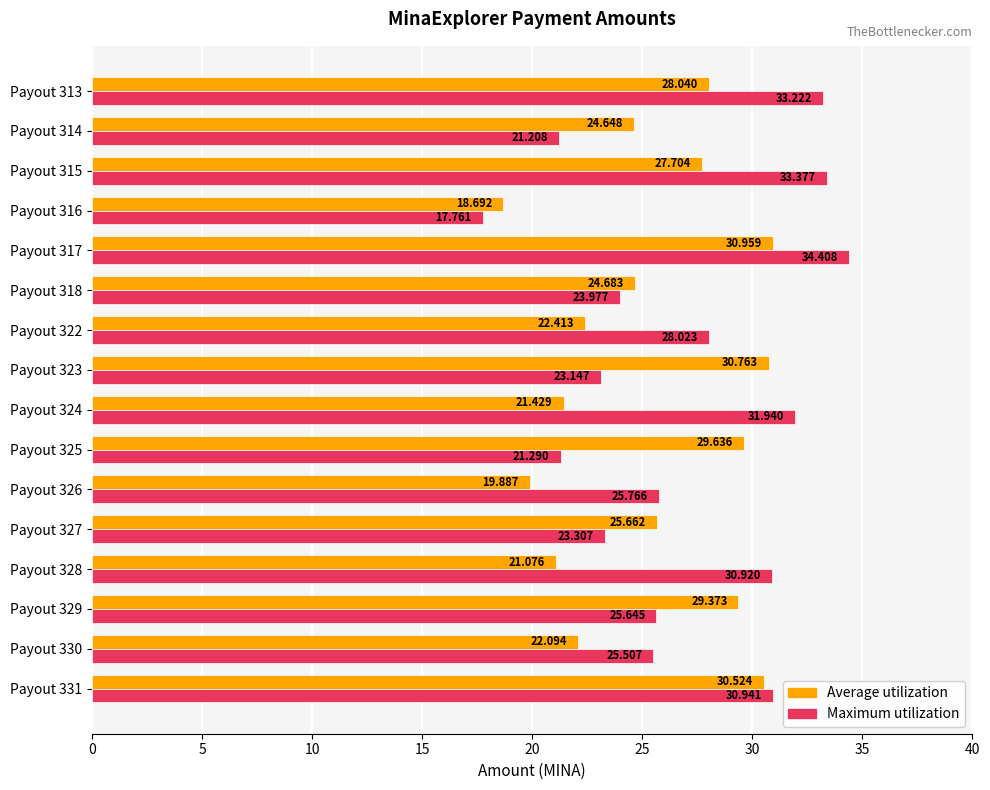

At Payout 318, list the series in order from largest to smallest.

Average utilization, Maximum utilization